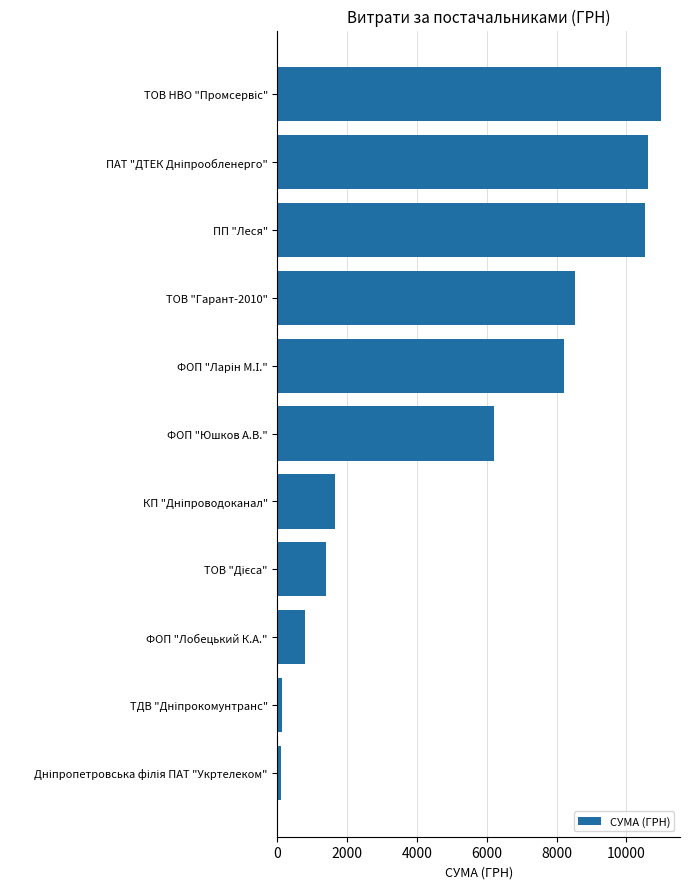

The value at ТОВ "Гарант-2010" is 8523.6. True or false?

True